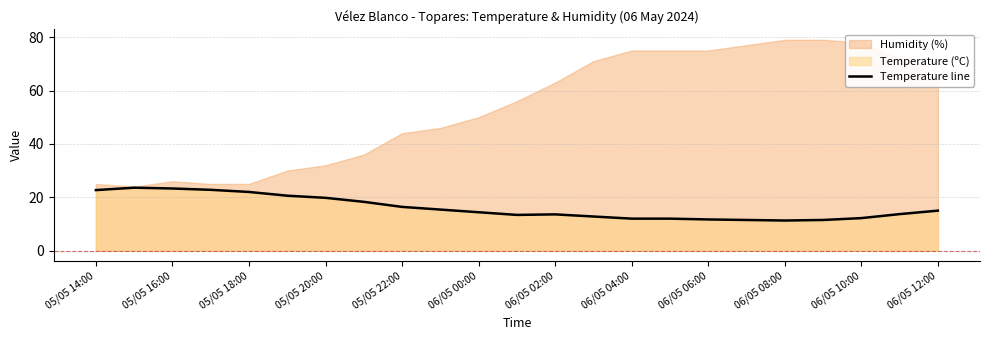

The value of Temperature line at 05/05 18:00 is 22.0. True or false?

True